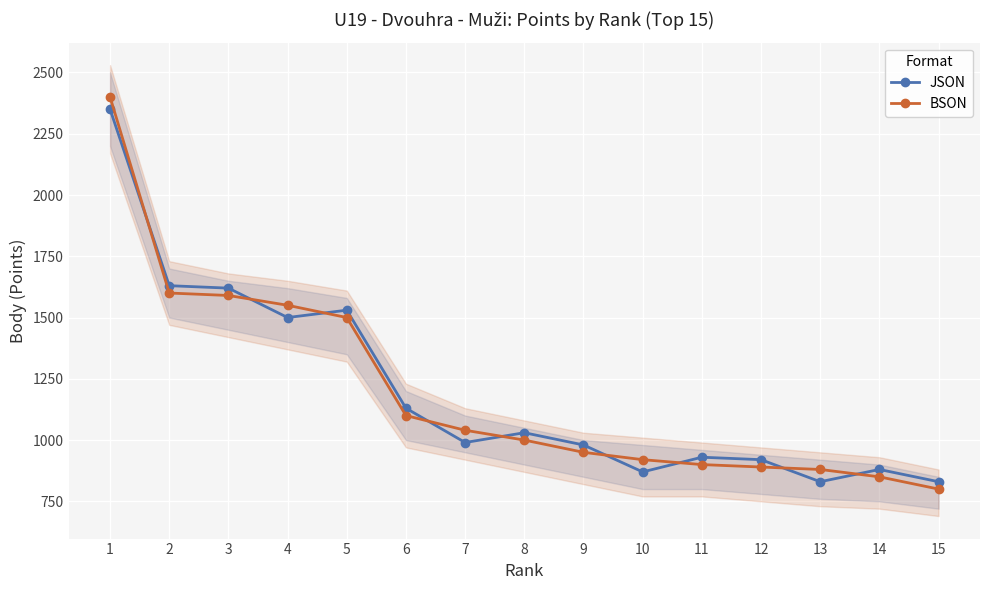

True or false: BSON has more than 2 interior local peaks.

False